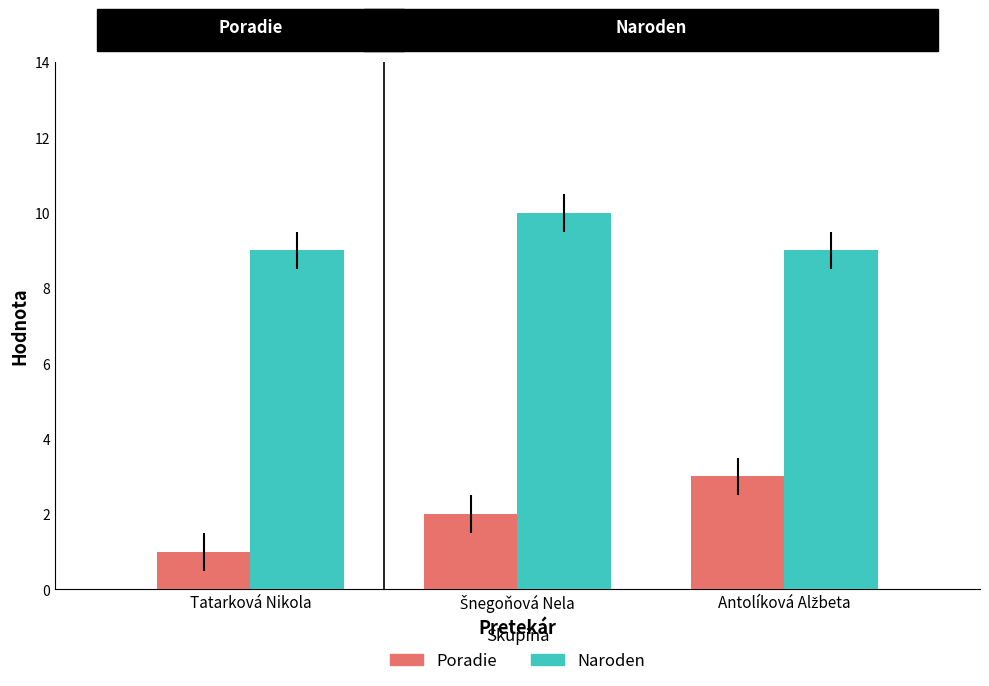

Reading left to right, list all the values displayed in this chart.

Poradie: 1	2	3
Naroden: 9	10	9